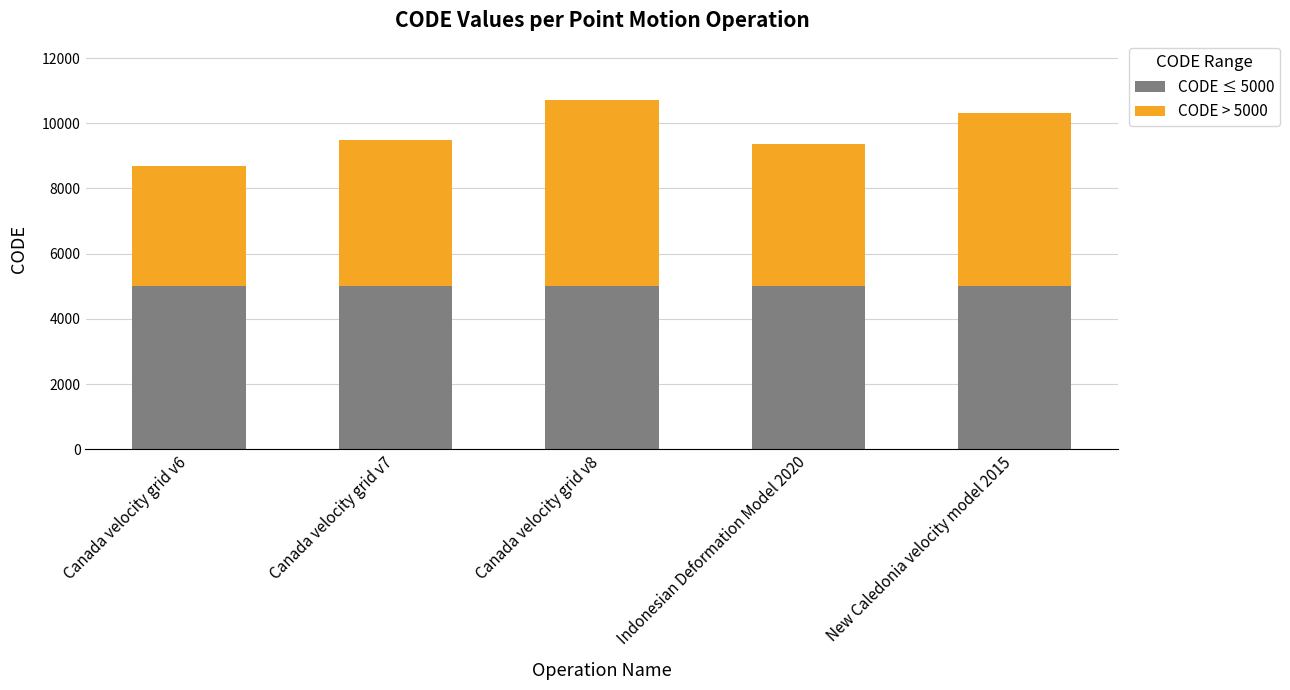

What is the sum of the CODE ≤ 5000 values at Canada velocity grid v6 and New Caledonia velocity model 2015?

10000